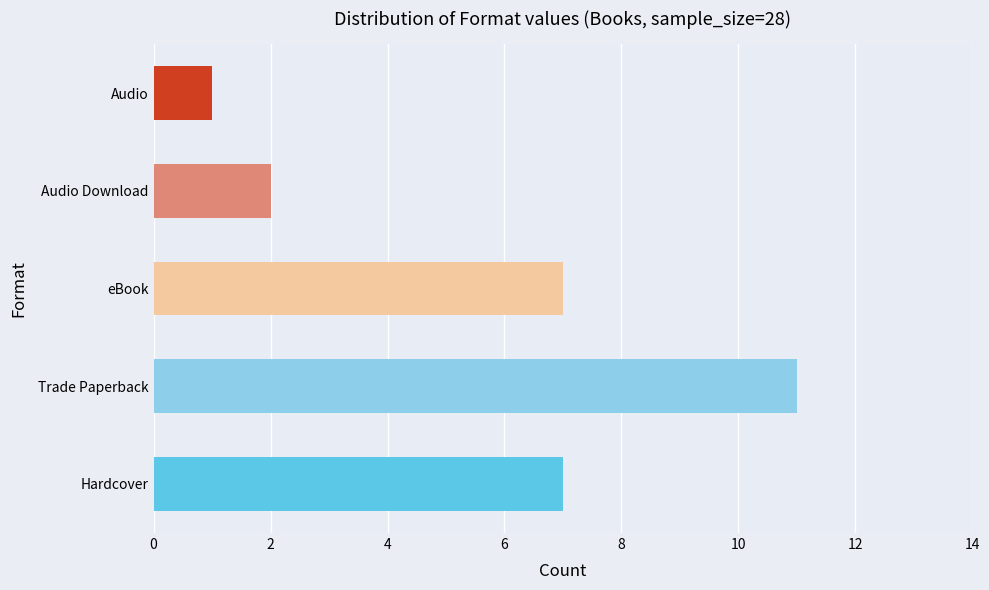

The value at Audio is 0. True or false?

False